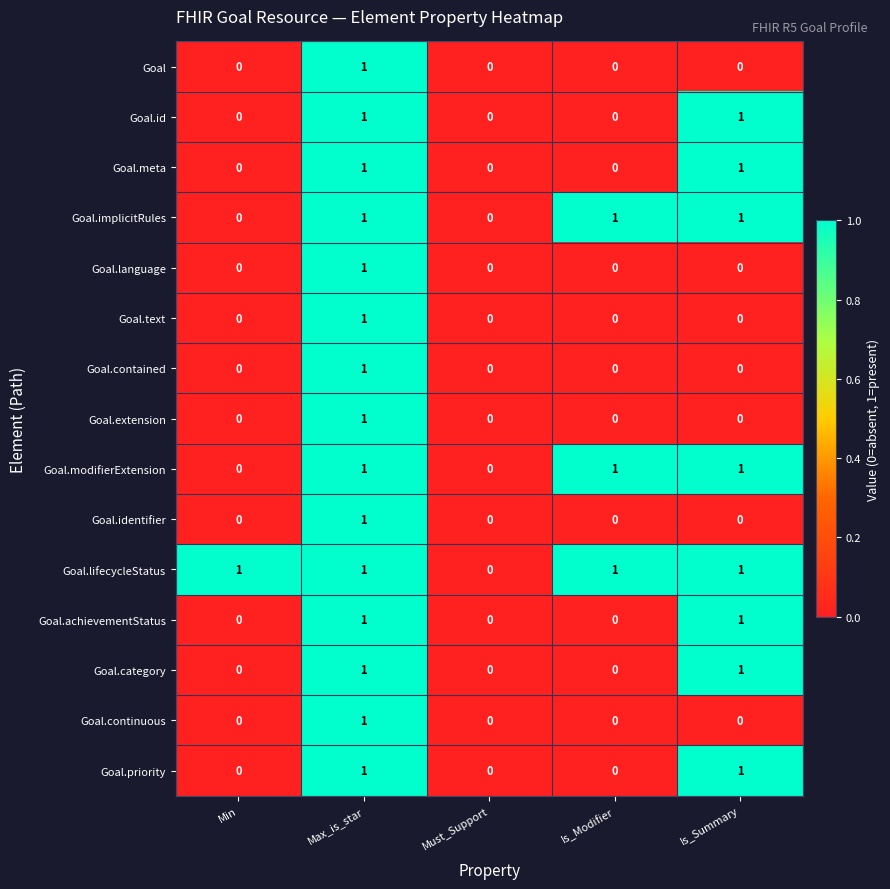

How many values in the Goal.modifierExtension series are below 1?

2